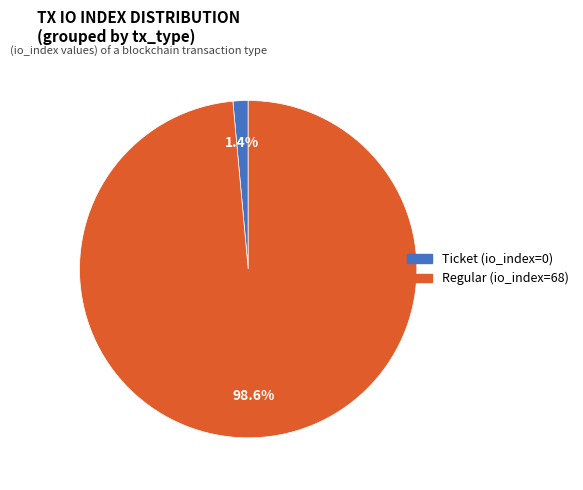

Which has a higher value, Regular (io_index=68) or Ticket (io_index=0)?

Regular (io_index=68)